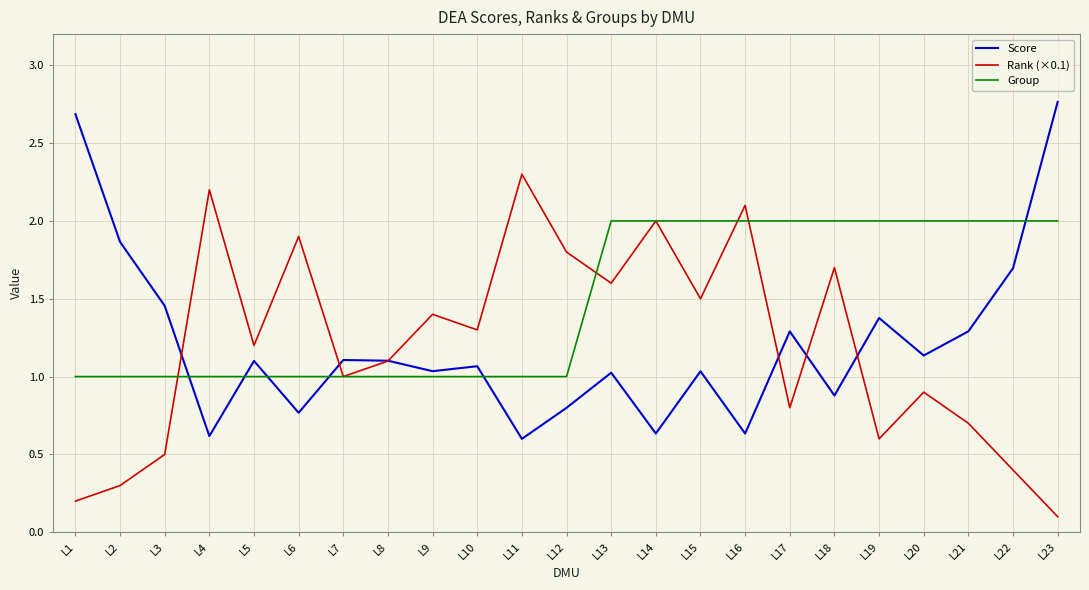

Where do Score and Group first cross each other?

L3 and L4